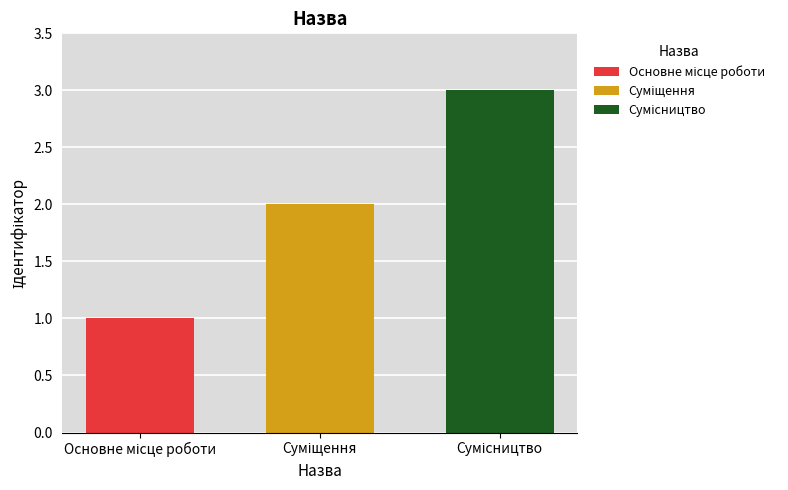

How many groups of bars are there?

1